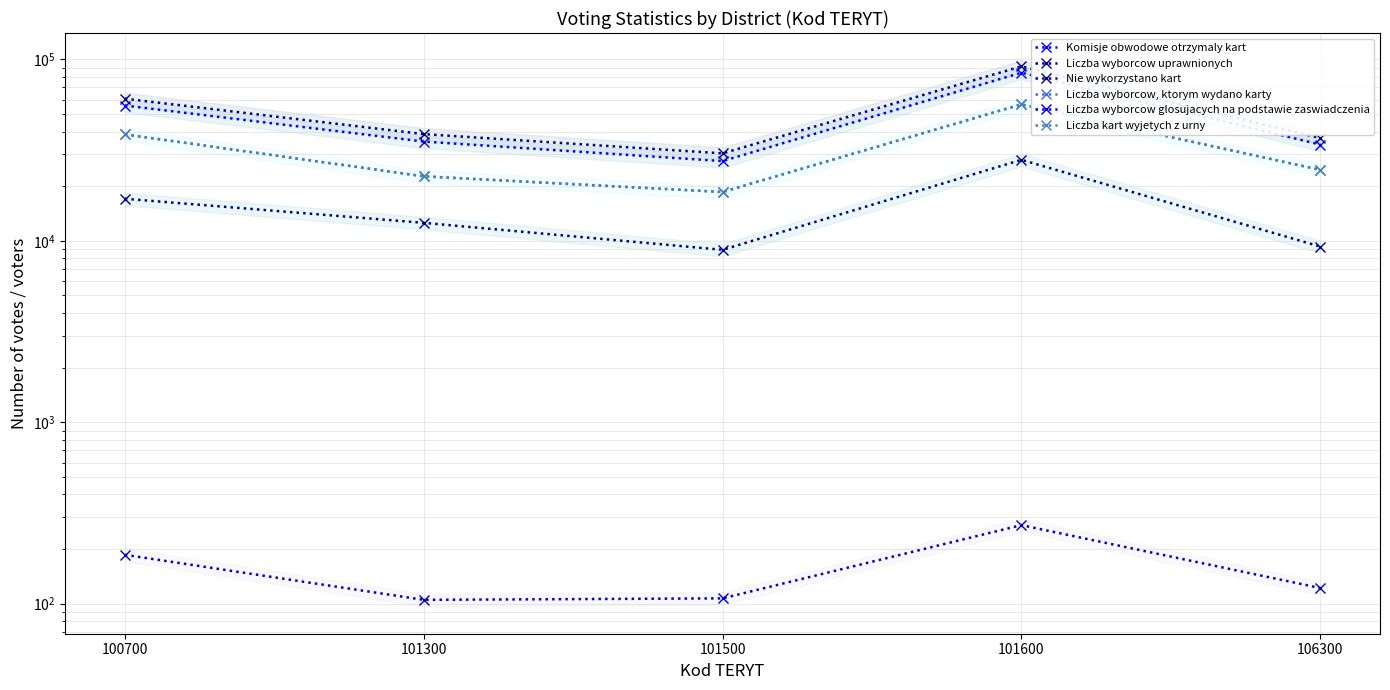

At how many categories does at least one series exceed 28194?

5